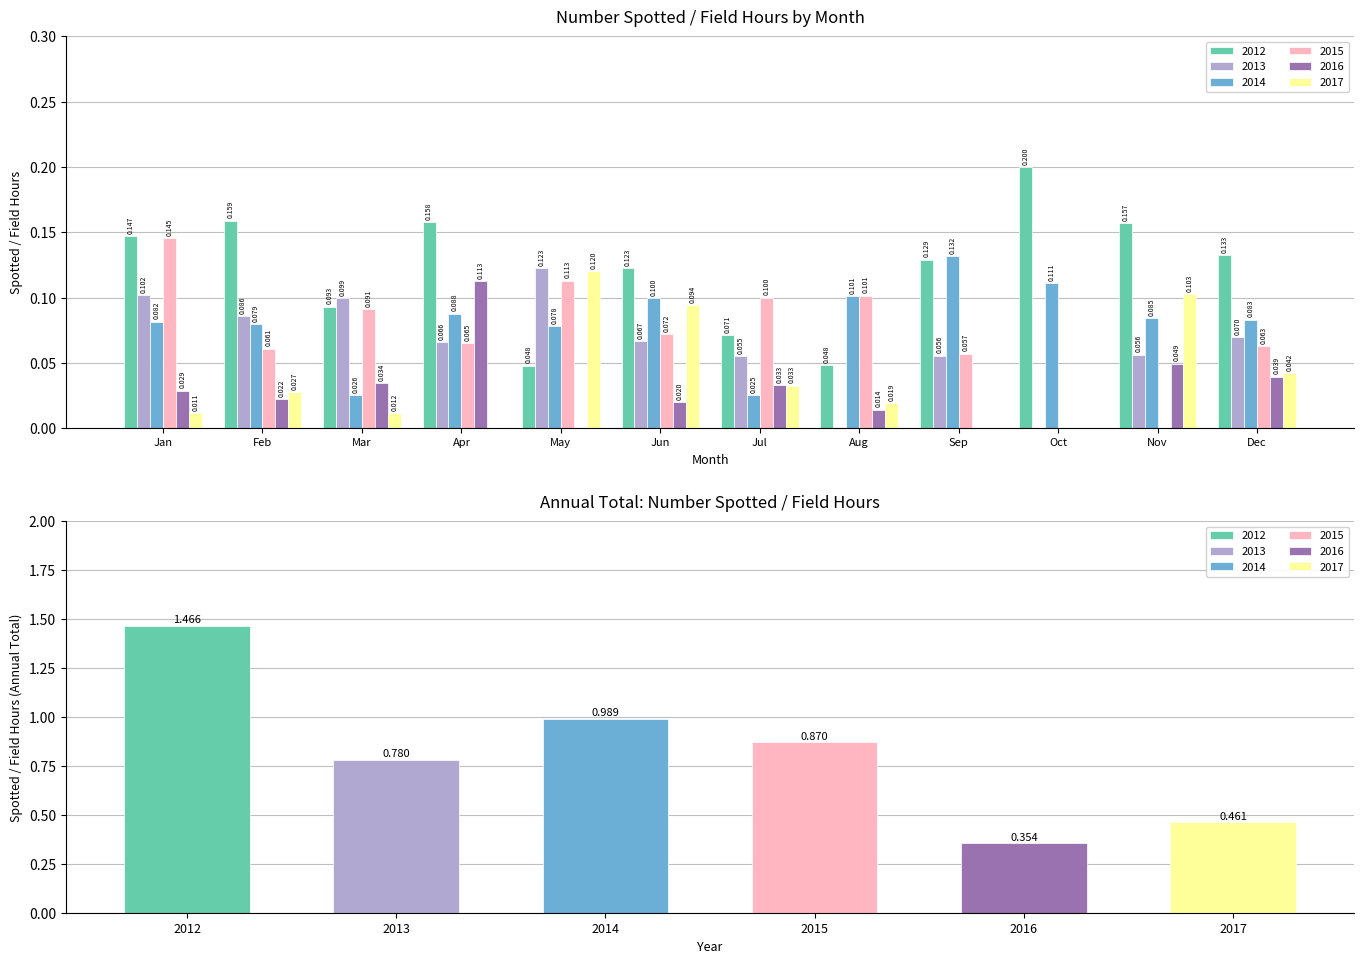

Which label corresponds to the largest value in the chart?

Oct